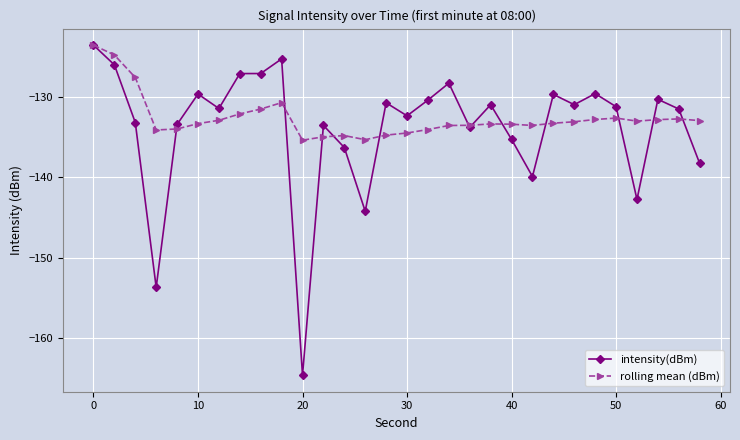

What is the highest value of the rolling mean (dBm) series?

-123.6